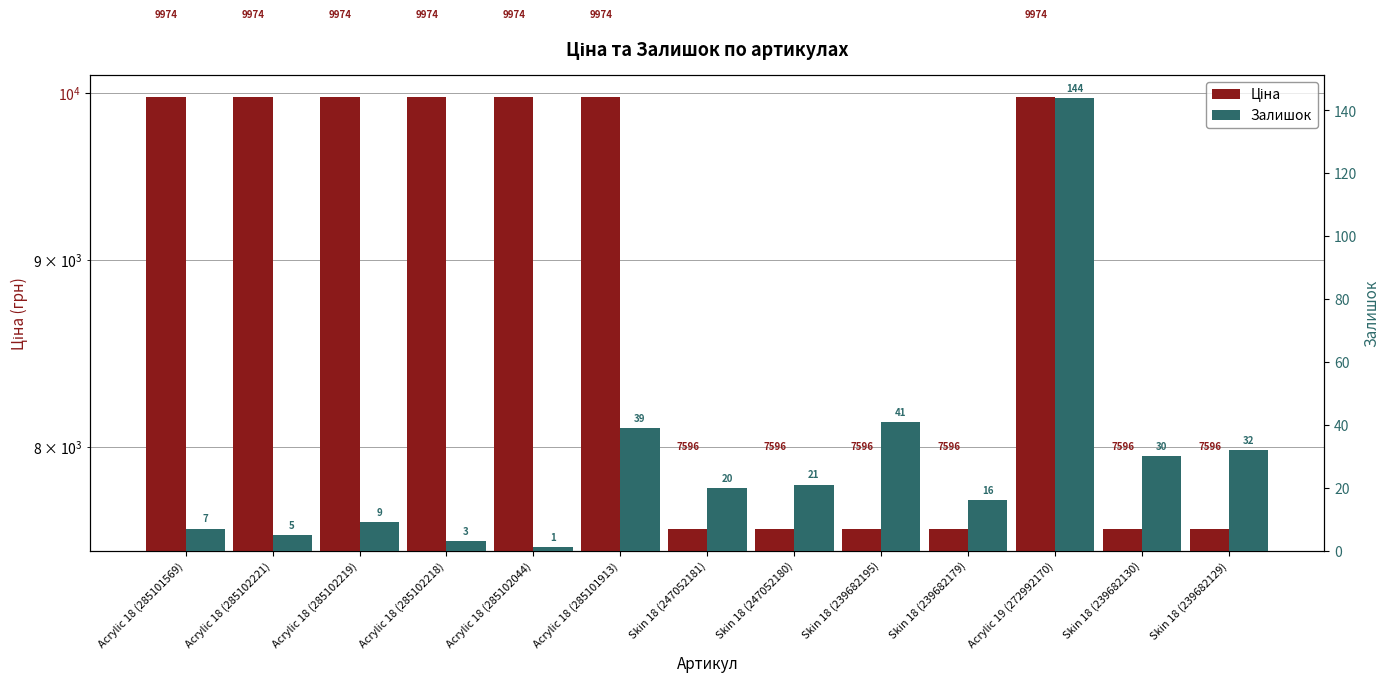

What is the difference between the maximum and minimum values in the Залишок series?

143.0